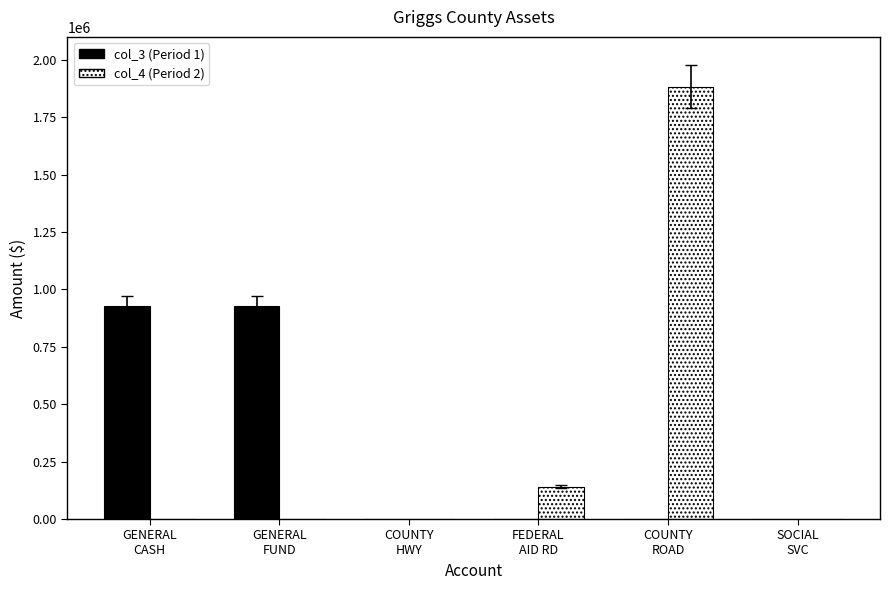

Does the chart contain stacked bars?

No